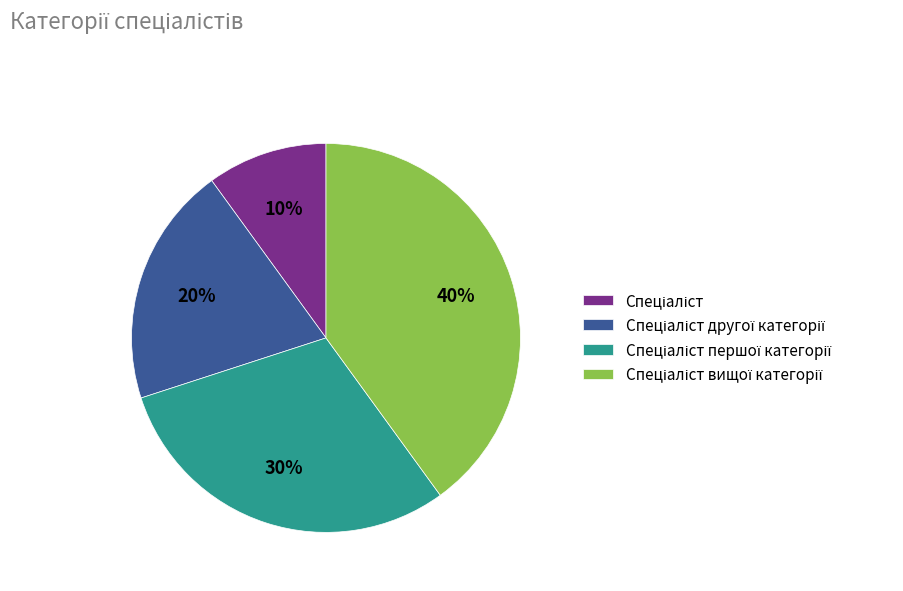

Does any single category account for the majority?

No